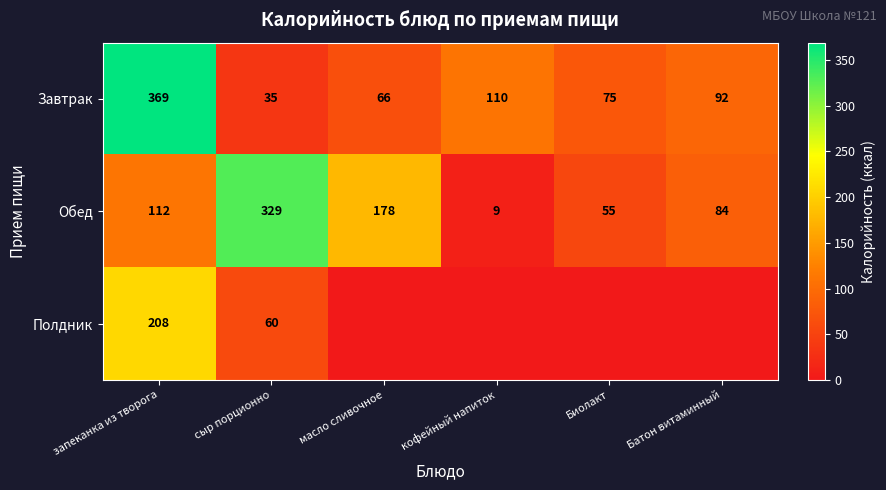

At which label is Обед closest to 169?

масло сливочное